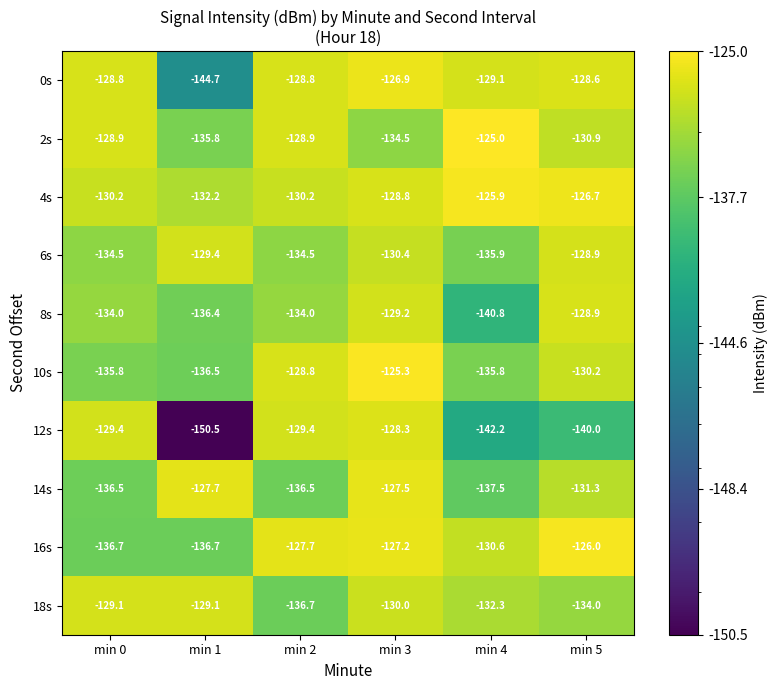

How many data points in 16s are less than -127?

5